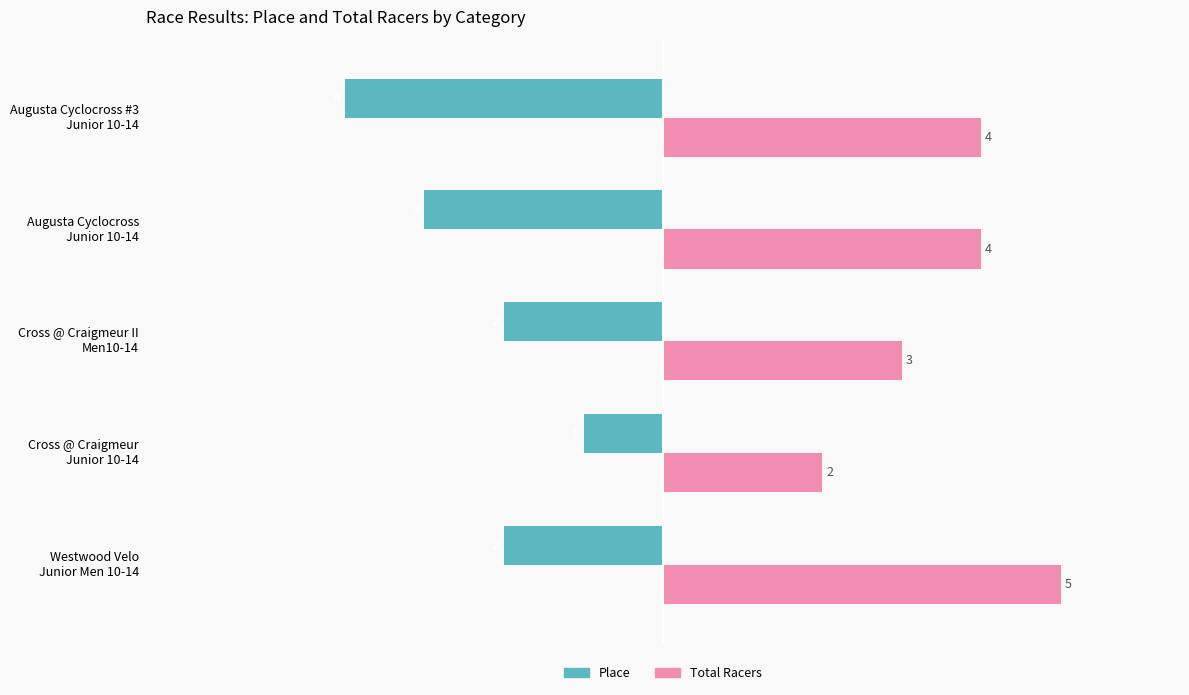

At which category does the chart reach its peak across all series?

Westwood Velo
Junior Men 10-14